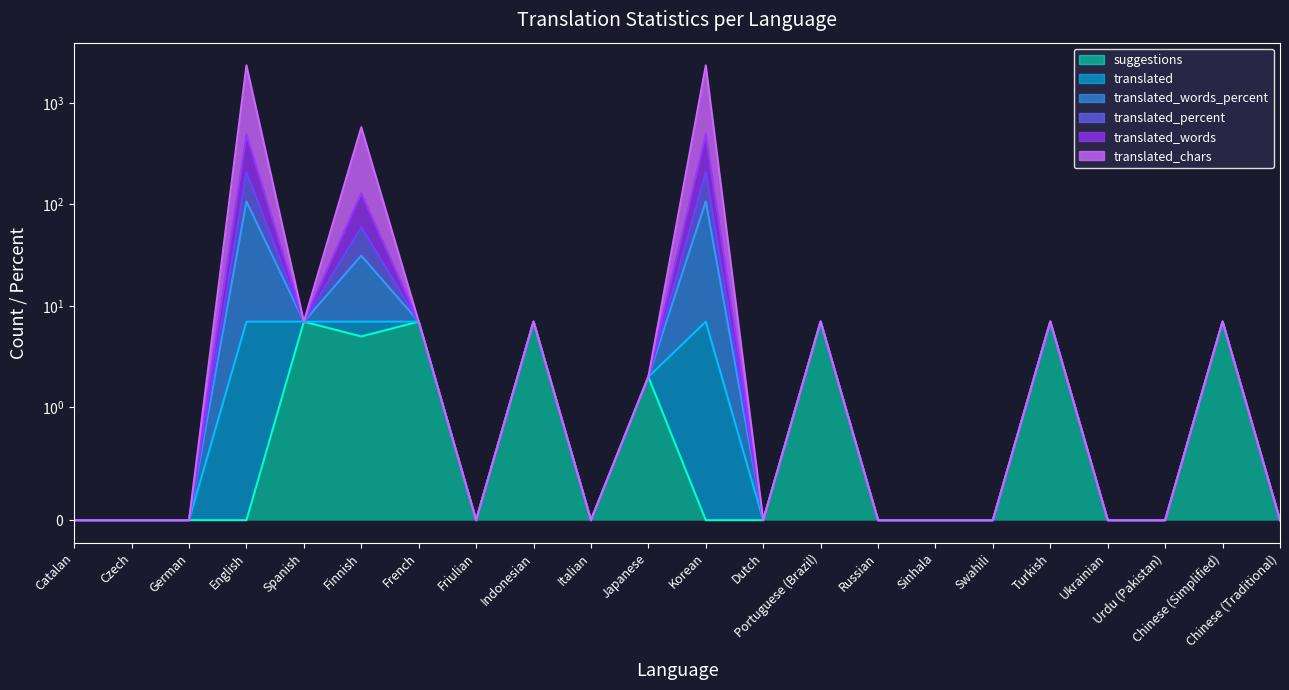

The value of translated_words at Sinhala is -964.6. True or false?

False